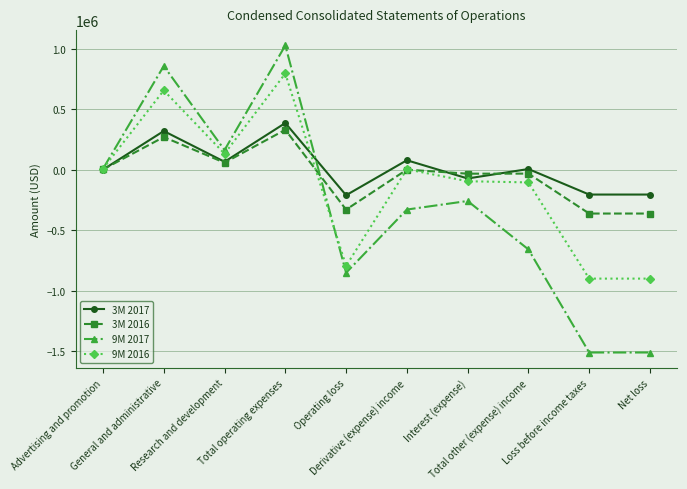

Where is the first local maximum for 3M 2016?

General and administrative